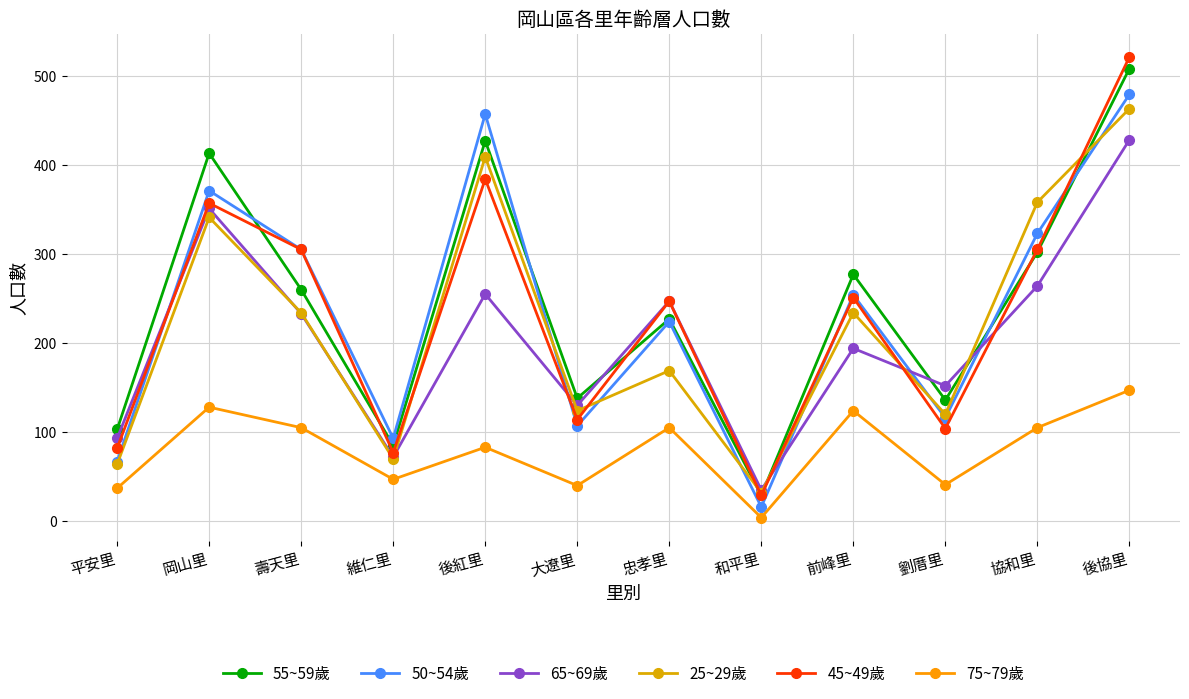

What are all the series names shown in the legend?

55~59歲, 50~54歲, 65~69歲, 25~29歲, 45~49歲, 75~79歲